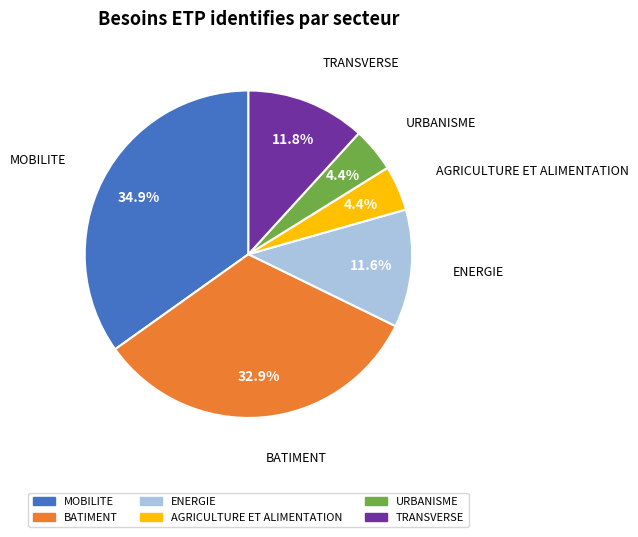

Is ENERGIE the majority of the pie?

No